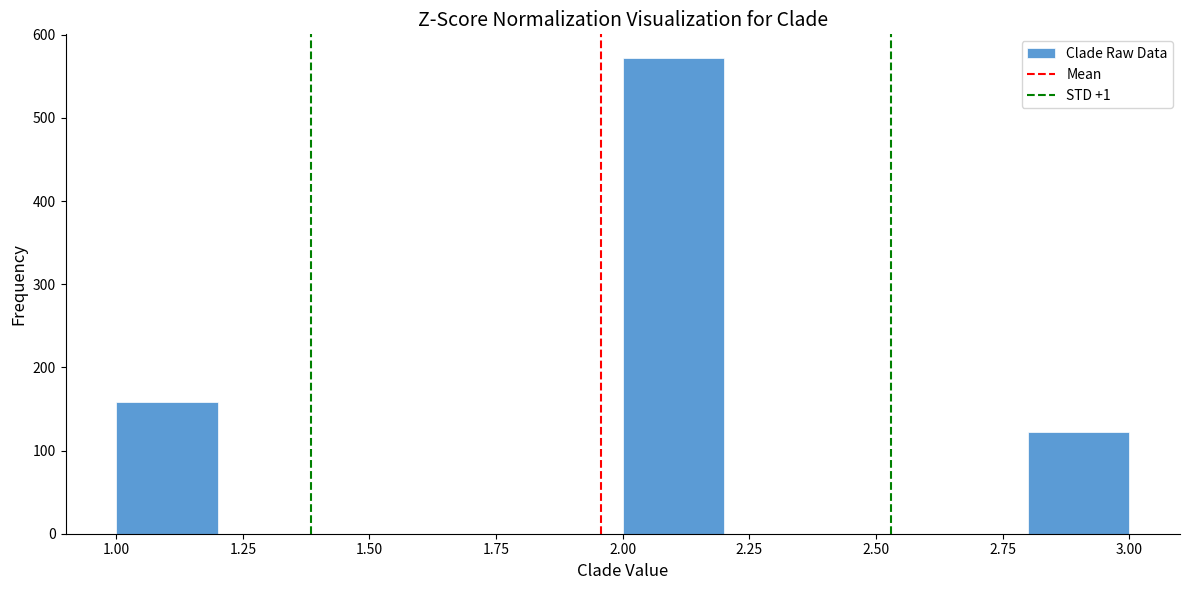

Reading left to right, transcribe this chart: for each bar, give the range it covers on the x-axis and its height. The values are not printed on the chart, so give them approximately, as read against the axis.

1.0 to 1.2: 160
1.2 to 1.4: 0
1.4 to 1.6: 0
1.6 to 1.8: 0
1.8 to 2.0: 0
2.0 to 2.2: 570
2.2 to 2.4: 0
2.4 to 2.6: 0
2.6 to 2.8: 0
2.8 to 3.0: 120